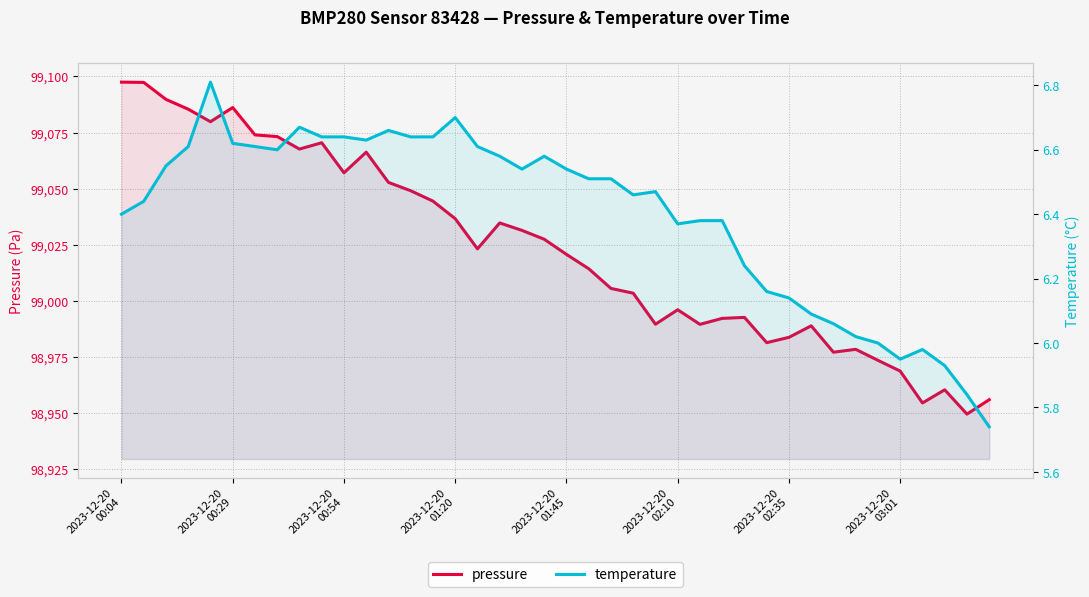

At which label does temperature first exceed 6?

2023-12-20
00:04